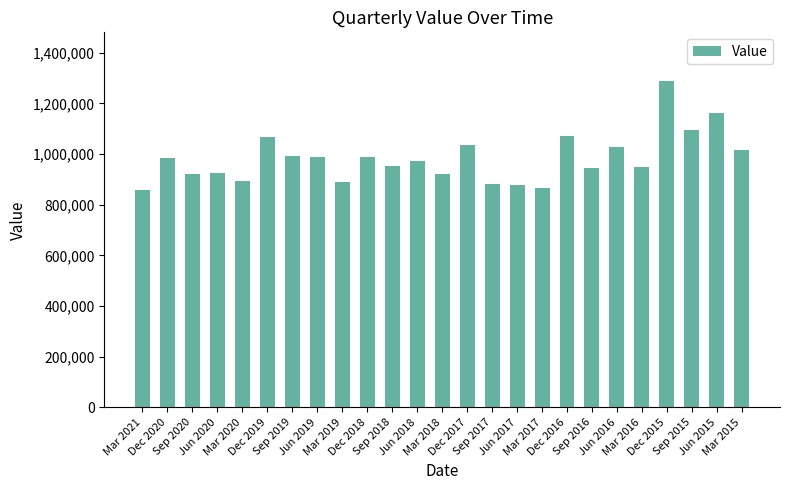

What is the difference between the maximum and minimum values?

430380